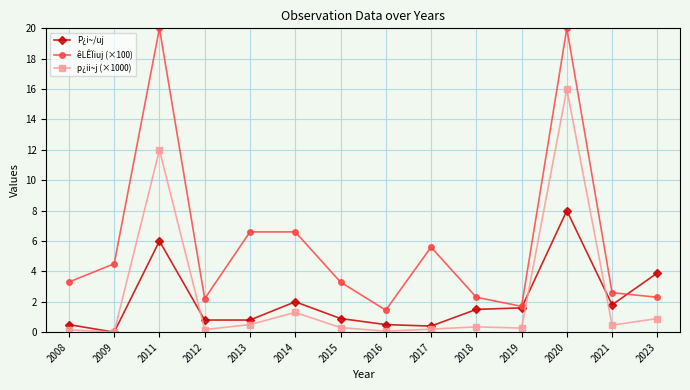

What are all the series names shown in the legend?

P¿i~/uj, êLÊÏiuj (×100), p¿ii~j (×1000)